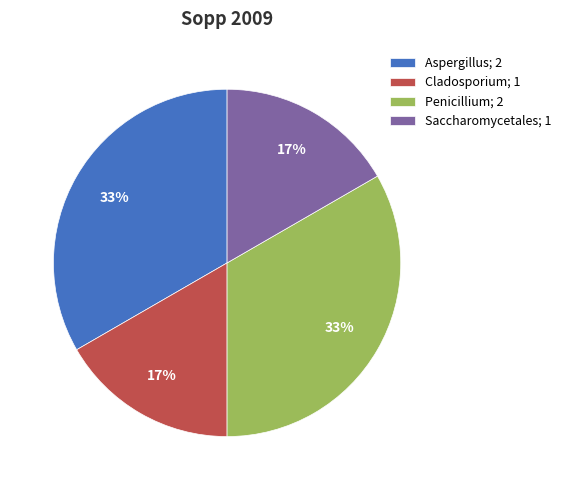

True or false: Cladosporium; 1 accounts for 17% of the total.

True